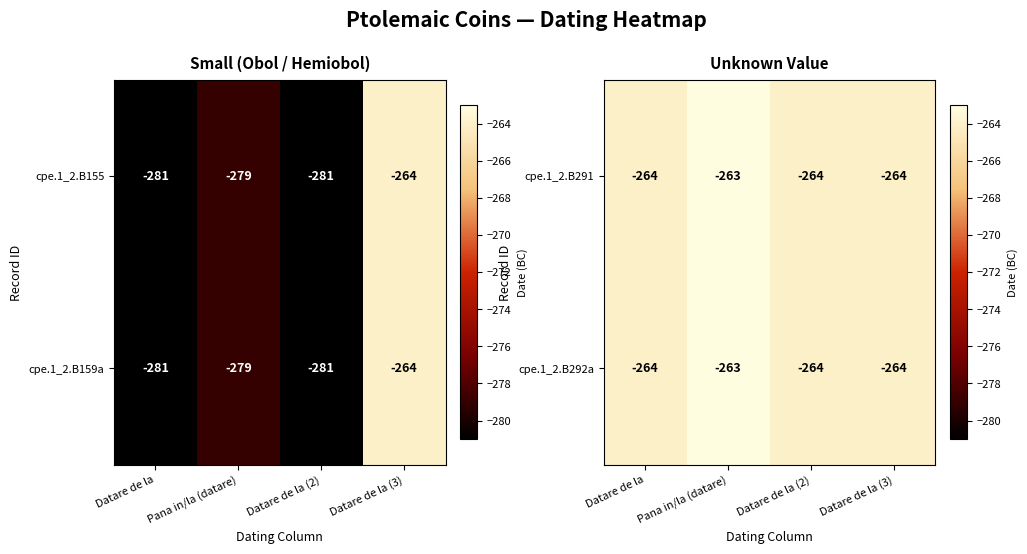

Which has a higher value, Datare de la (3) or Pana in/la (datare)?

Pana in/la (datare)